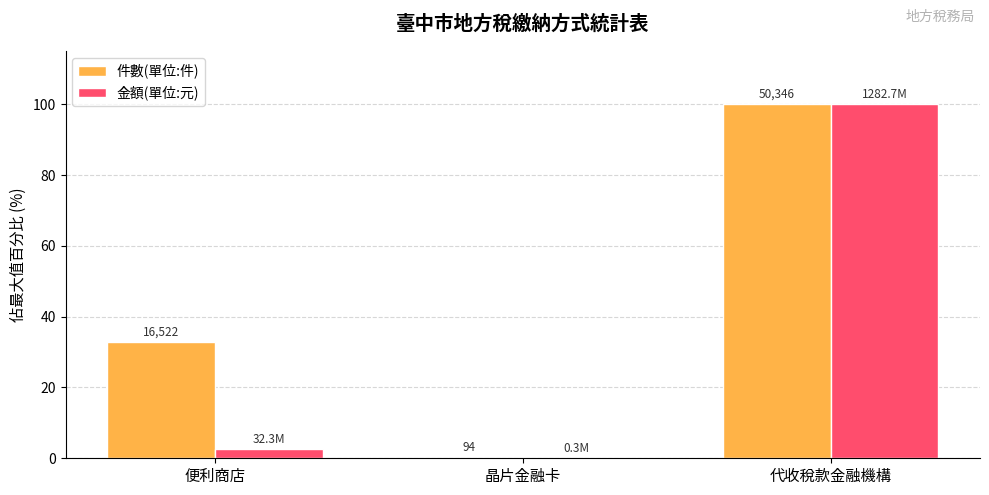

Is it true that 件數(單位:件) equals 32.8 at 便利商店?

True